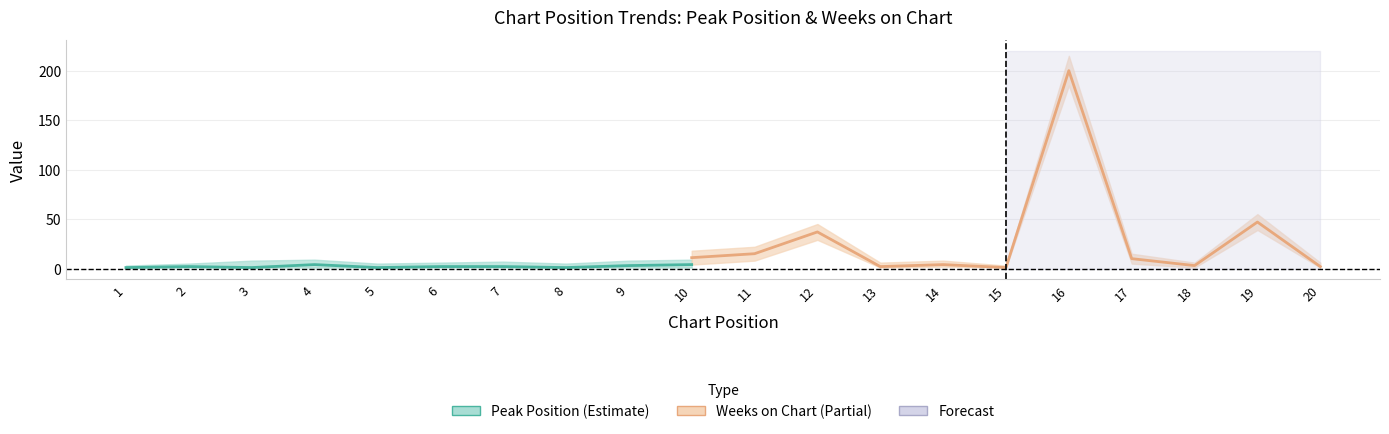

Where does the Peak Position series first go above 3?

4